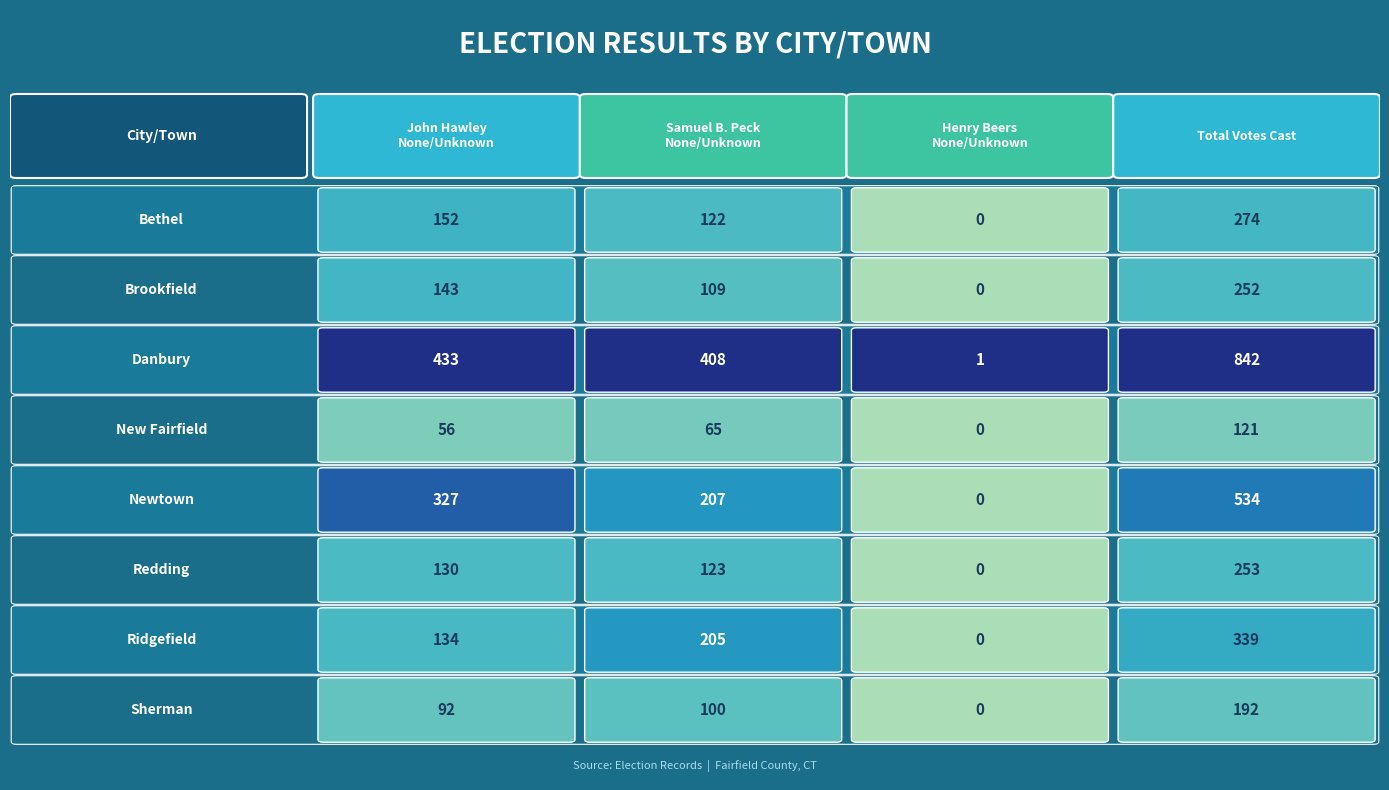

The Total Votes Cast series shows 253 at Redding. True or false?

True